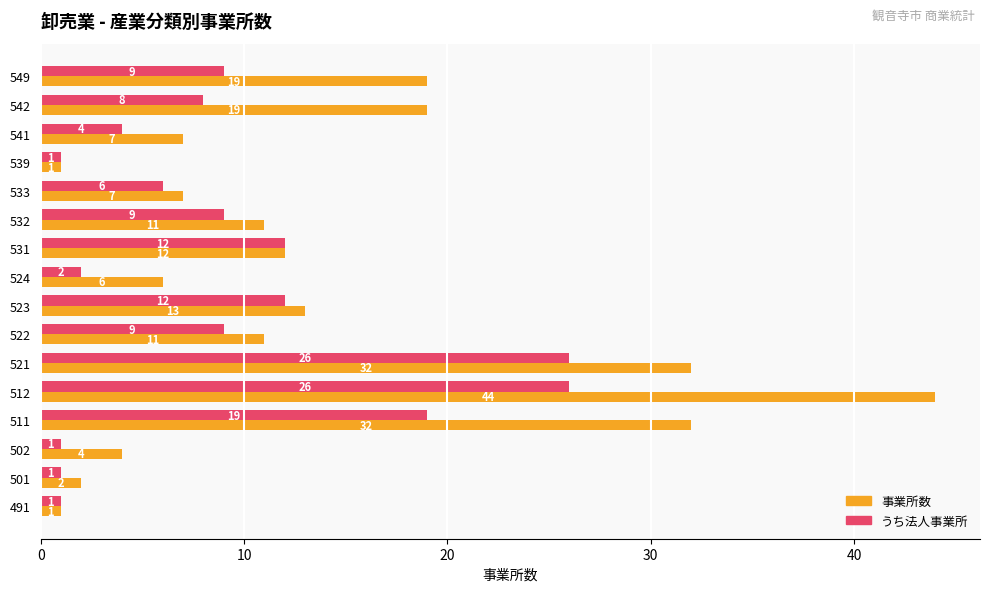

What is the spread (max minus min) of values at 502?

3